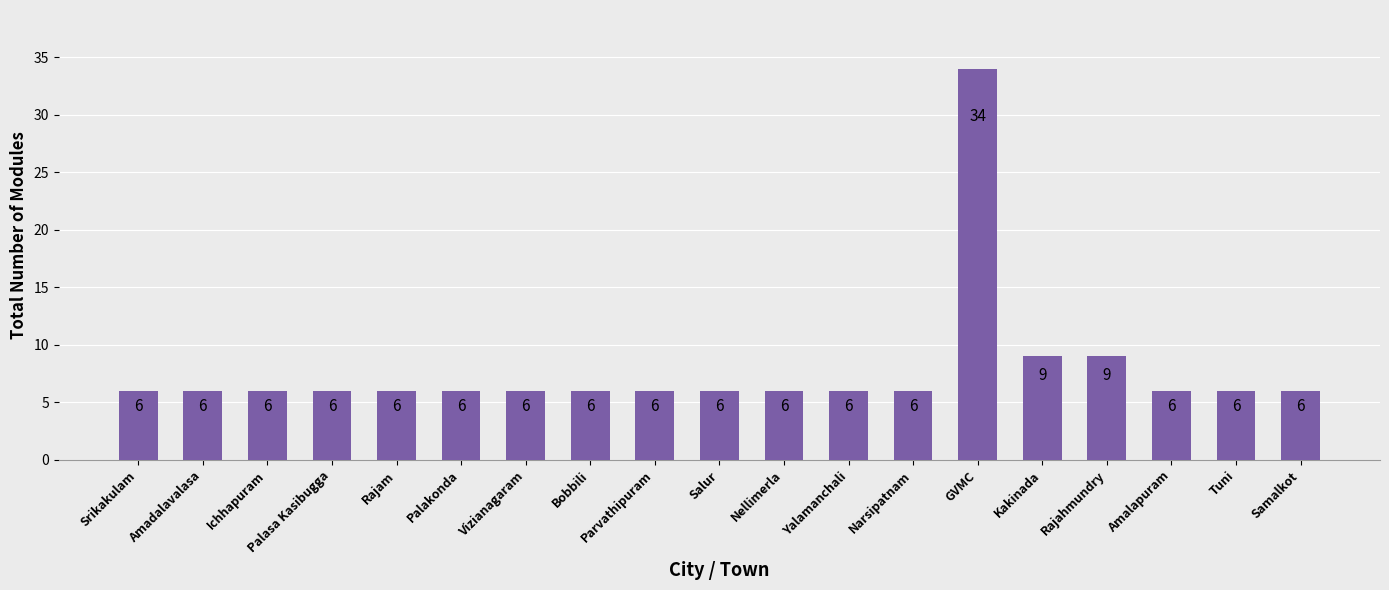

What is the difference between the maximum and minimum values?

28